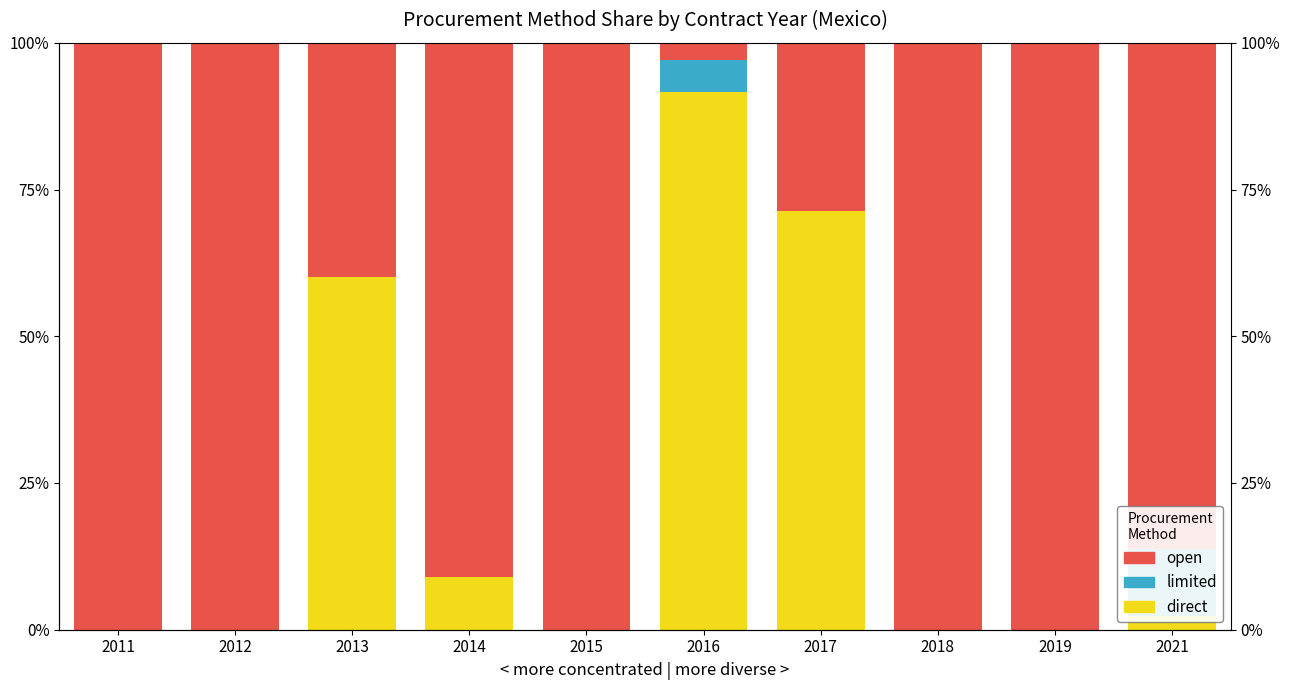

Count the number of data series in this chart.

3